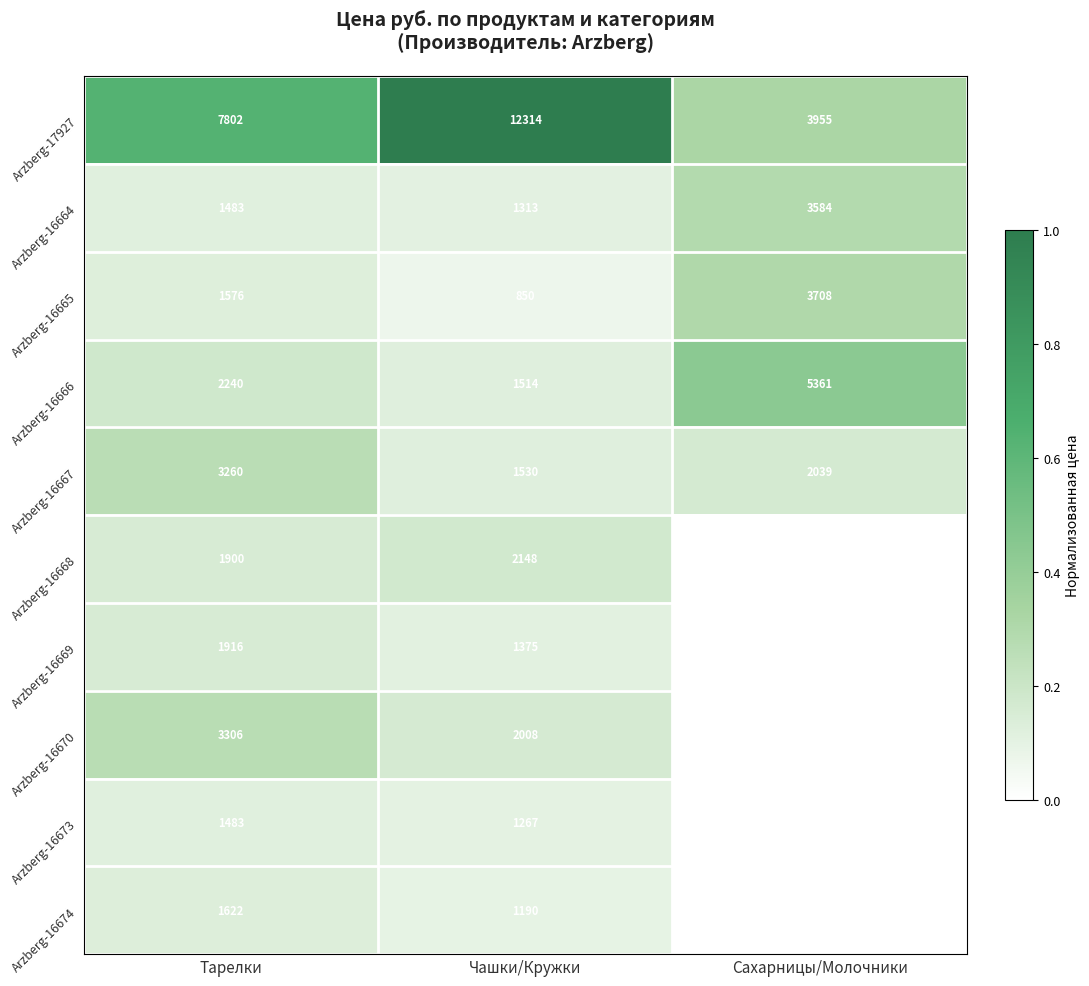

Read the Arzberg-16667 value at Сахарницы/Молочники, to the nearest 10.

2040